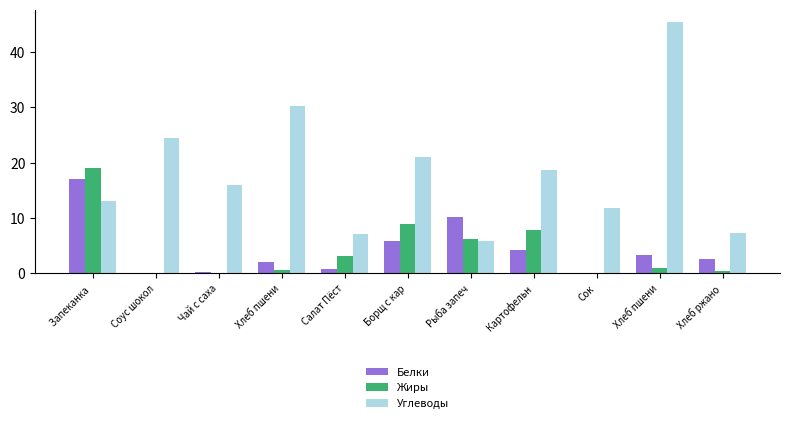

Which has a higher value, Сок or Чай с саха?

Чай с саха